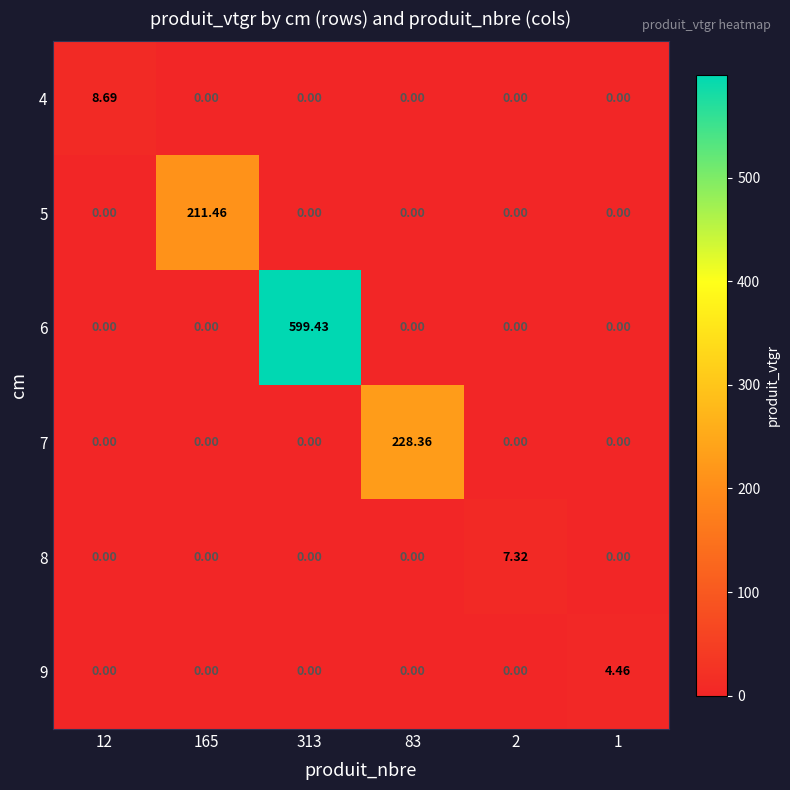

At how many categories does at least one series exceed 303?

1